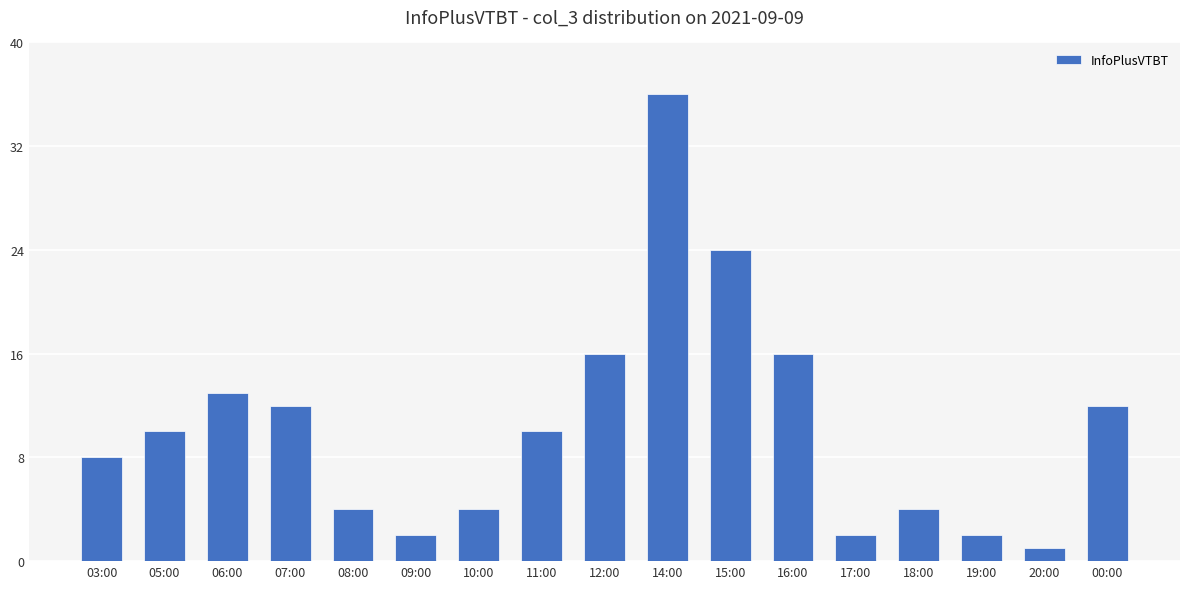

What is the difference between the second highest and second lowest values?

22